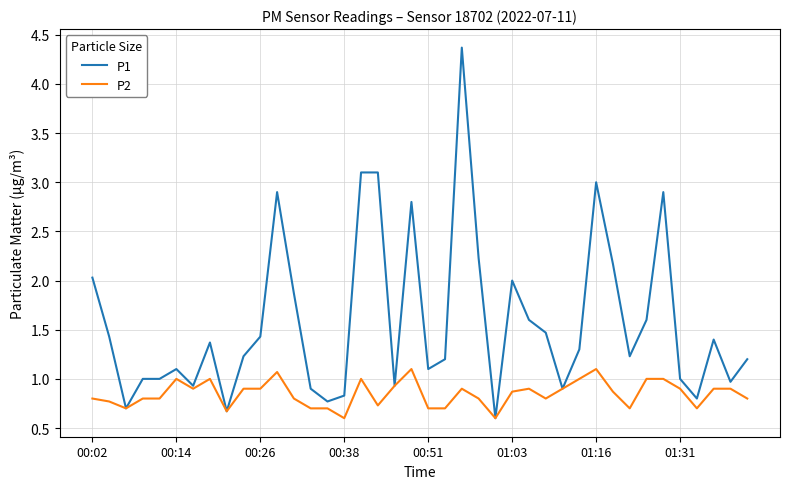

List the series in order of their overall mean, highest first.

P1, P2